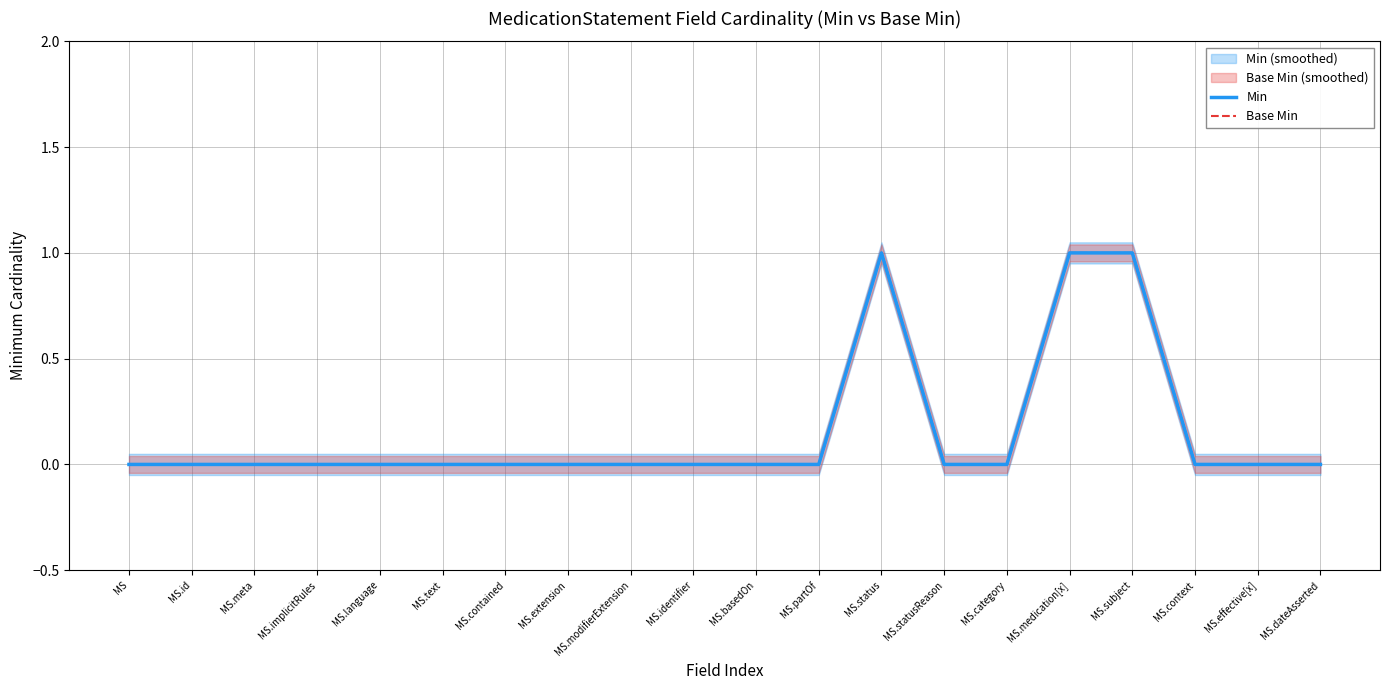

True or false: Base Min and Min cross at least once.

False